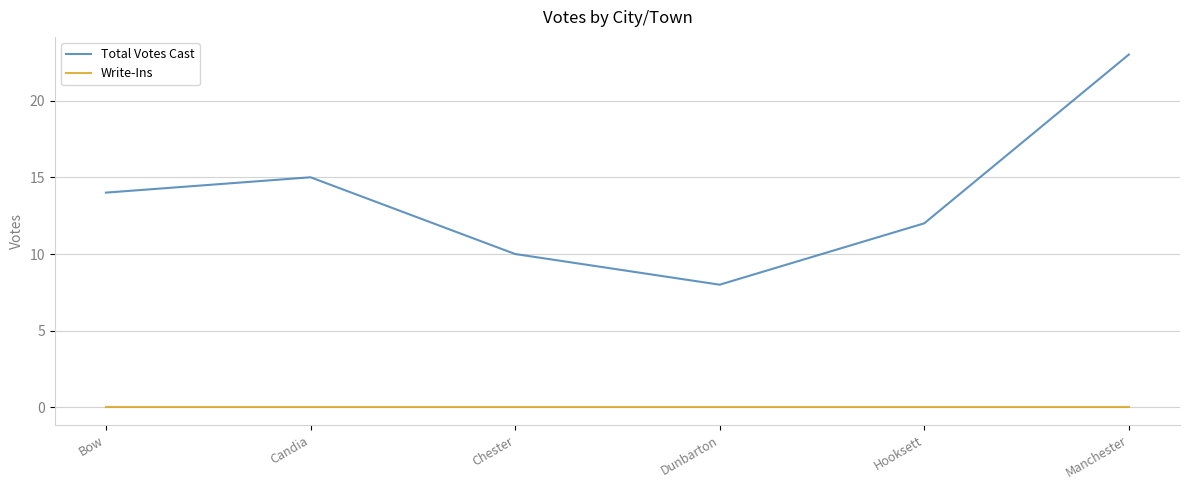

How many lines are shown in the chart?

2